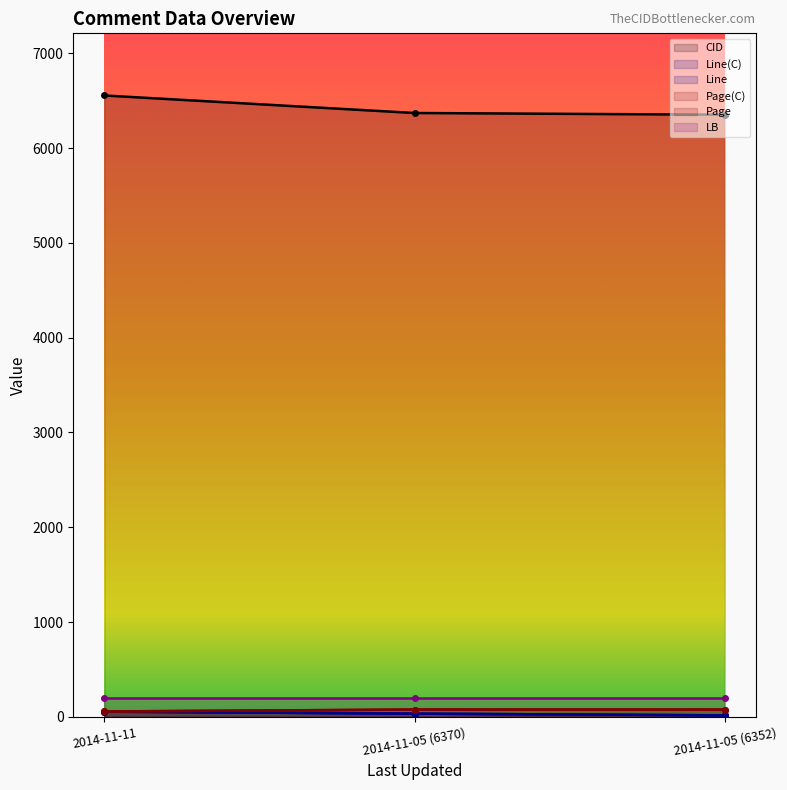

True or false: Page has a value of 129 at 2014-11-05 (6352).

False